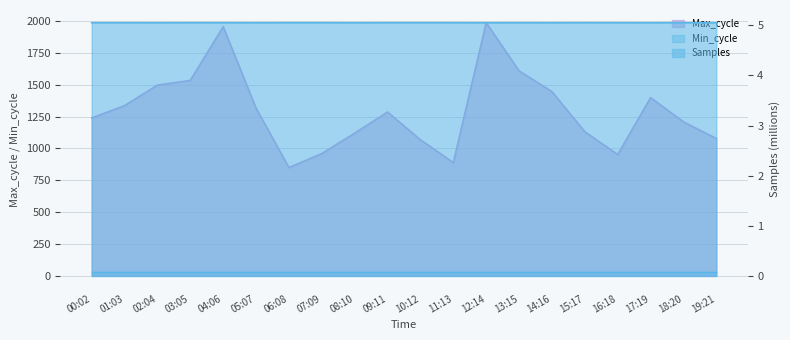

Where is the first local maximum for Max_cycle?

04:06